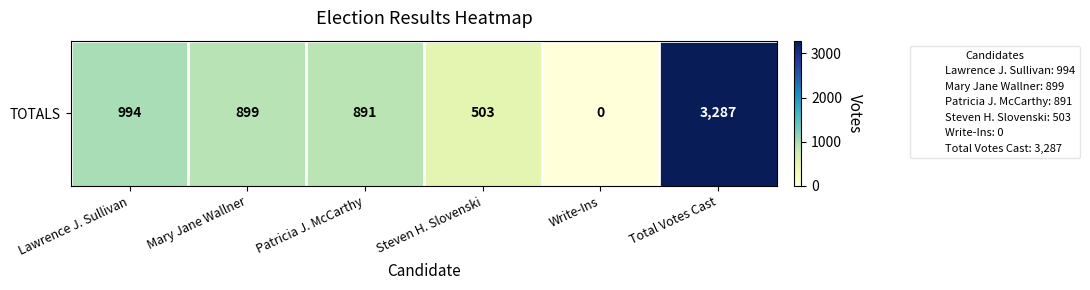

What is the approximate value at Patricia J. McCarthy, to the nearest 10?

890